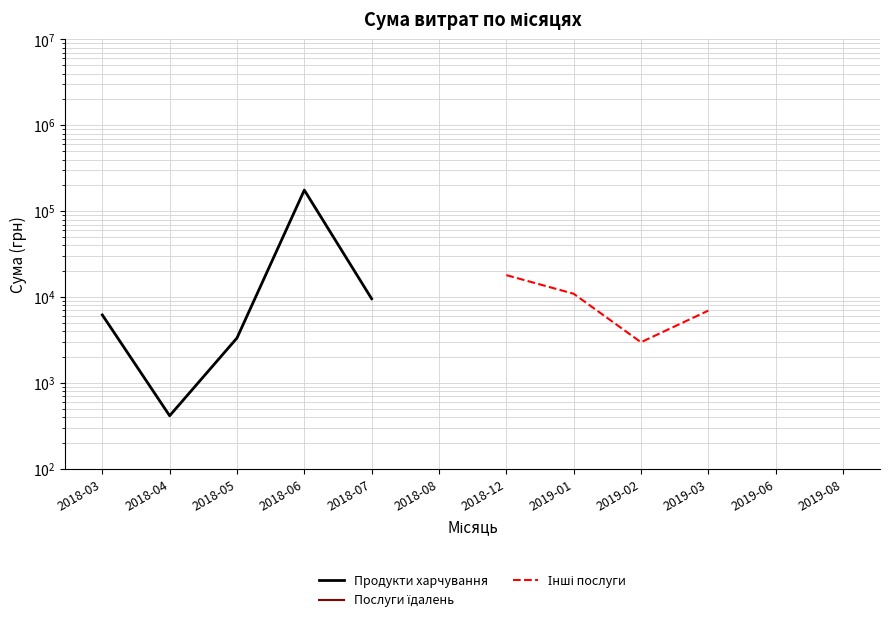

What is the difference between the Інші послуги values at 2018-05 and 2019-02?

1330.2